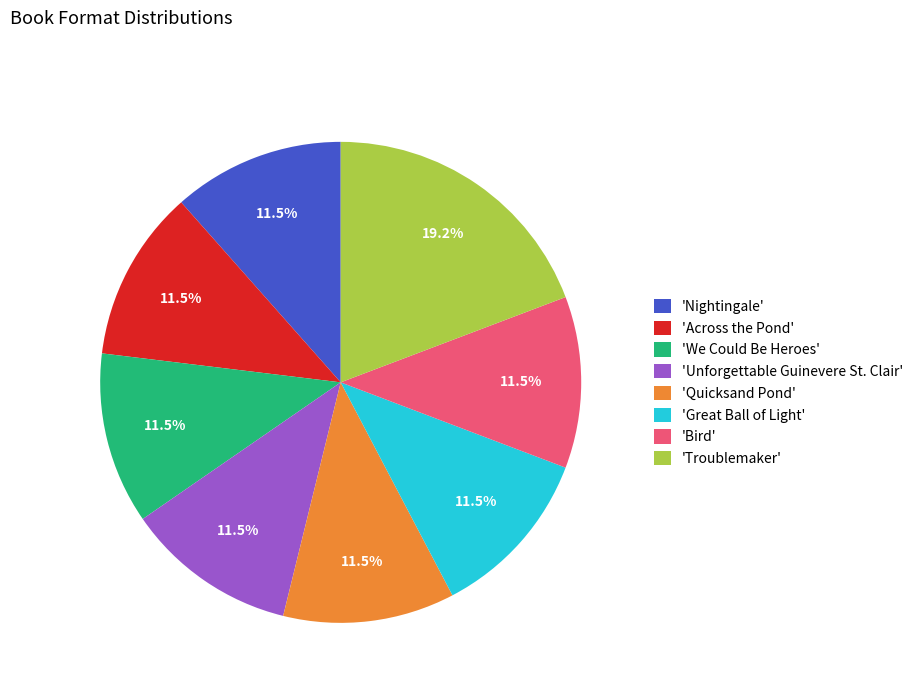

What is the largest slice in the pie chart?

'Troublemaker'